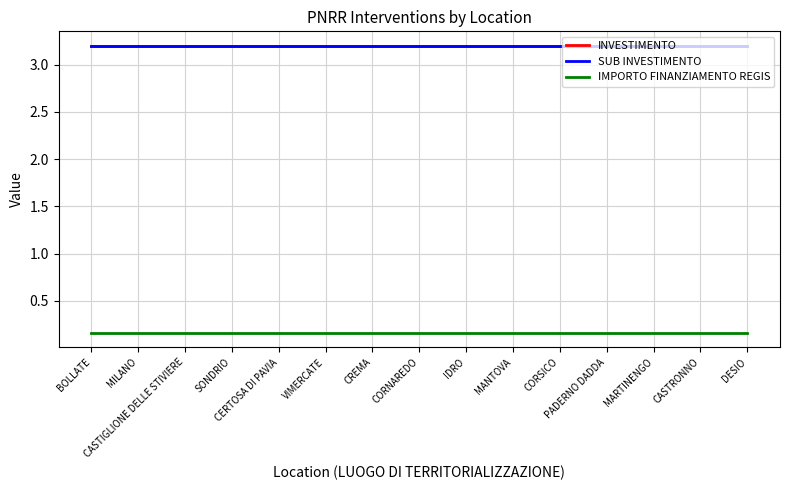

What is the spread (max minus min) of values at IDRO?

3.0